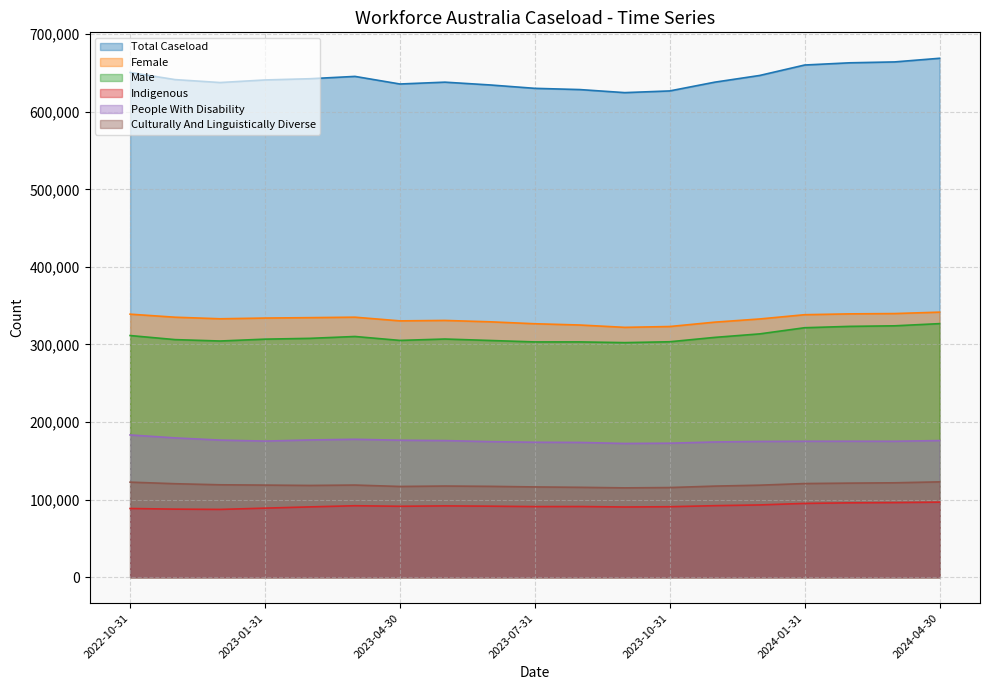

What is the sum of the Total Caseload values at 2023-06-30 and 2022-10-31?

1285185